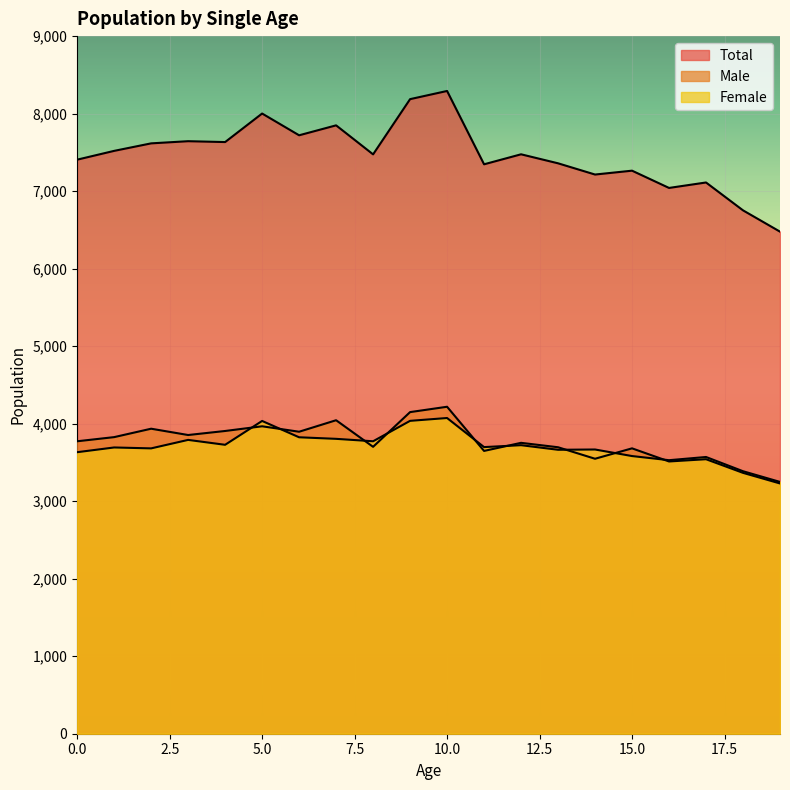

What is the sum of the Total values at 3 and 2?

15260.6